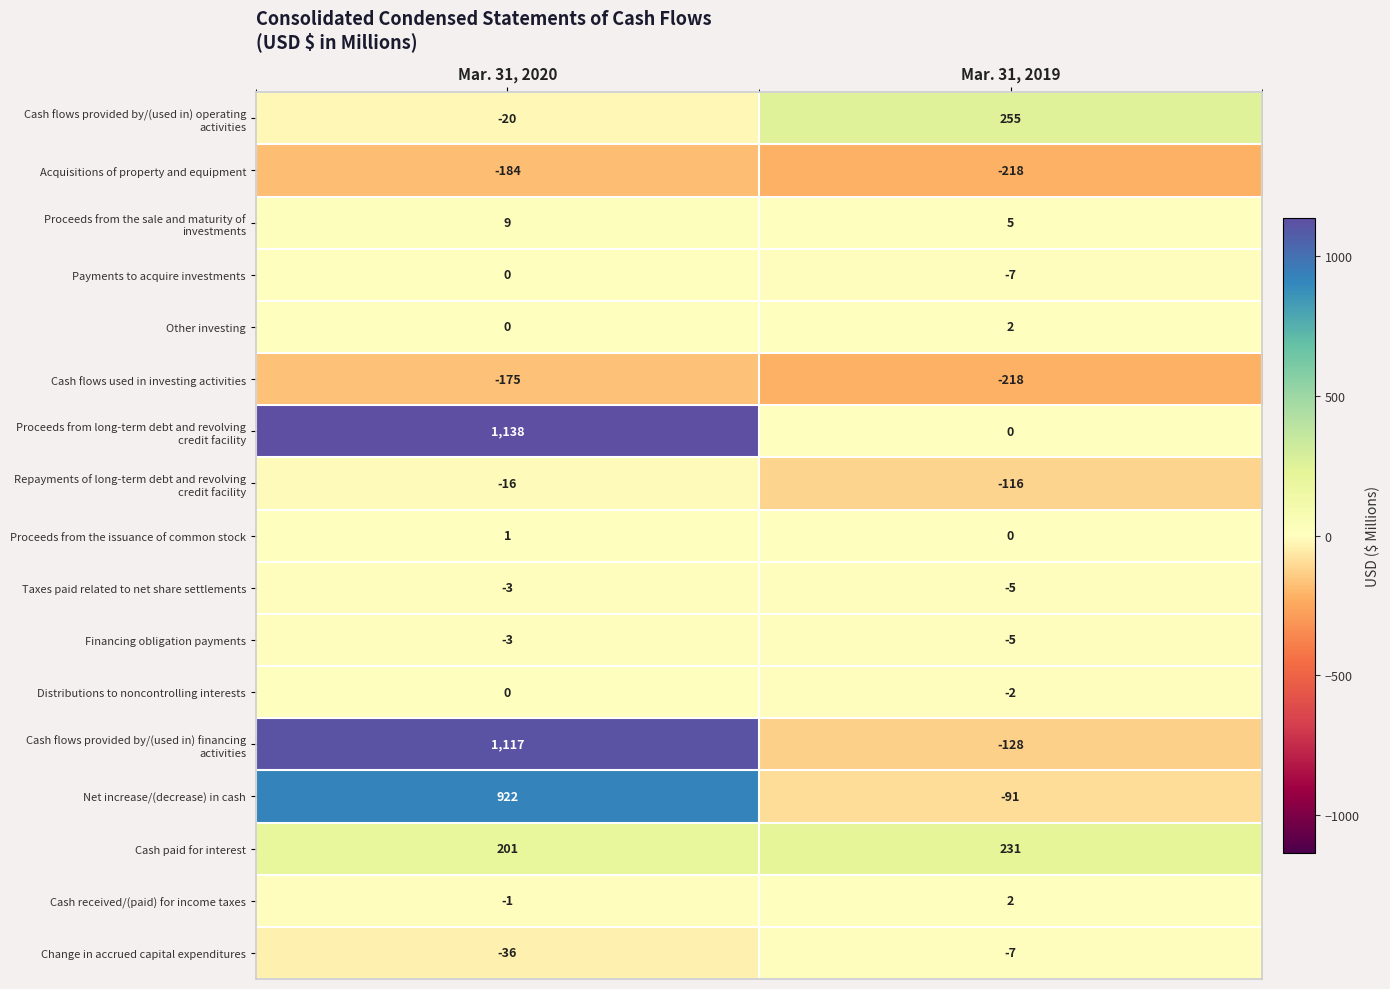

What is the difference between the highest and lowest values at Mar. 31, 2020?

1322